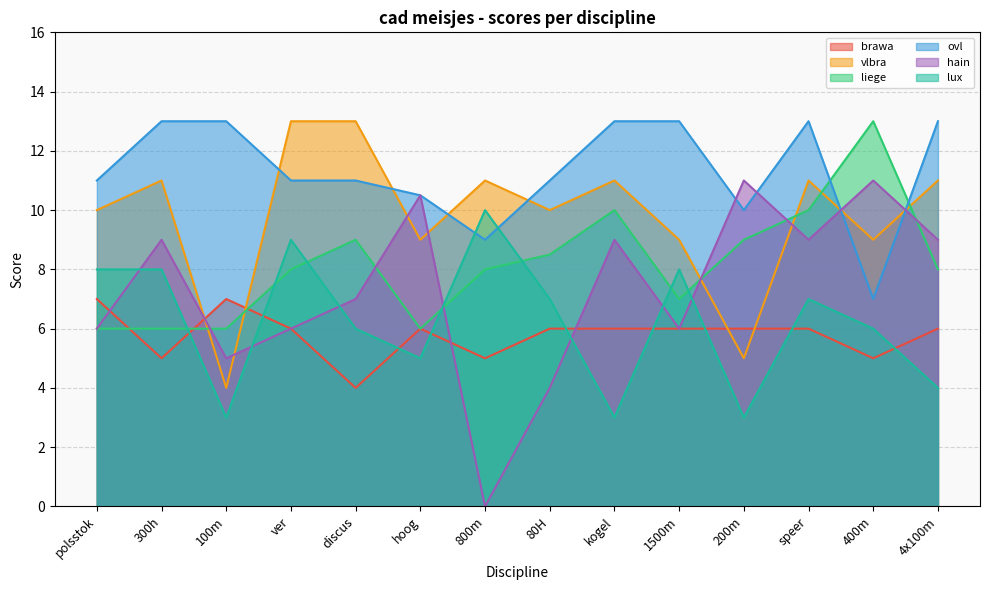

What is the difference between the liege values at kogel and 100m?

4.0